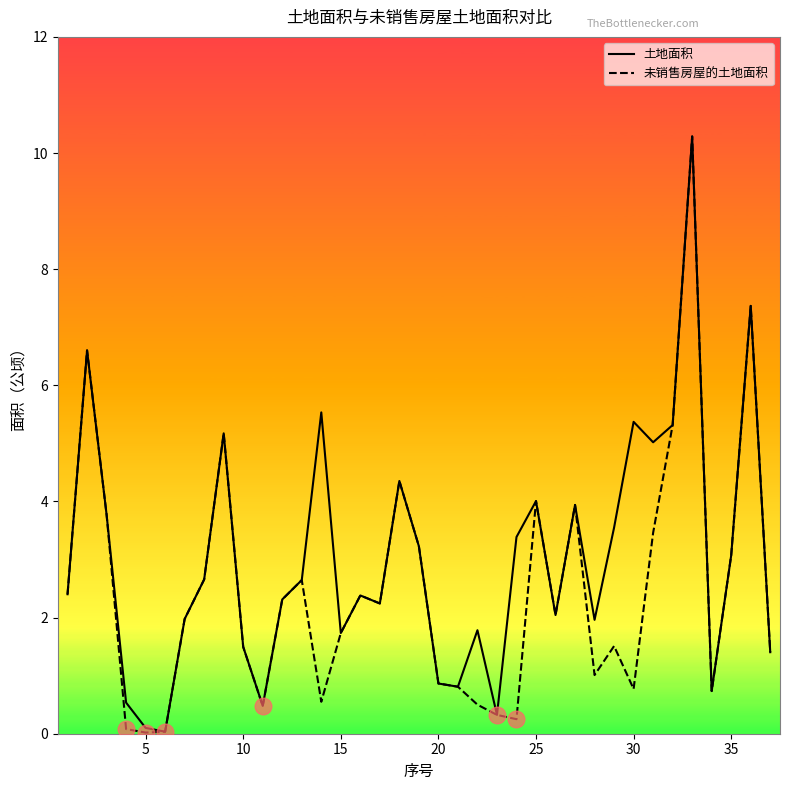

What is the highest value of the 土地面积 series?

10.3